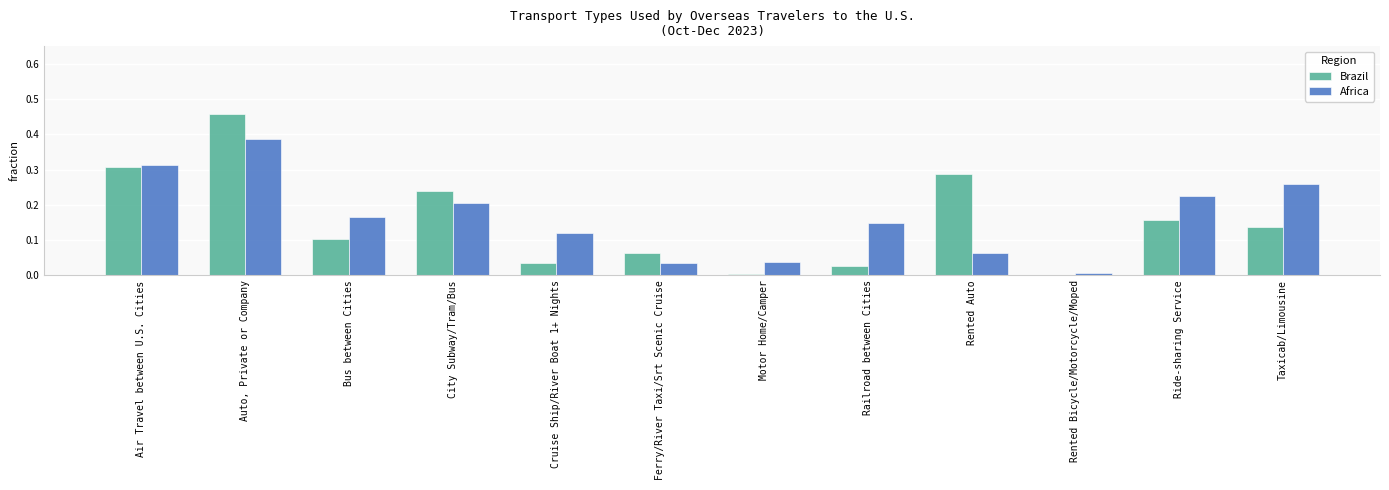

What is the sum of all Africa values?

2.0